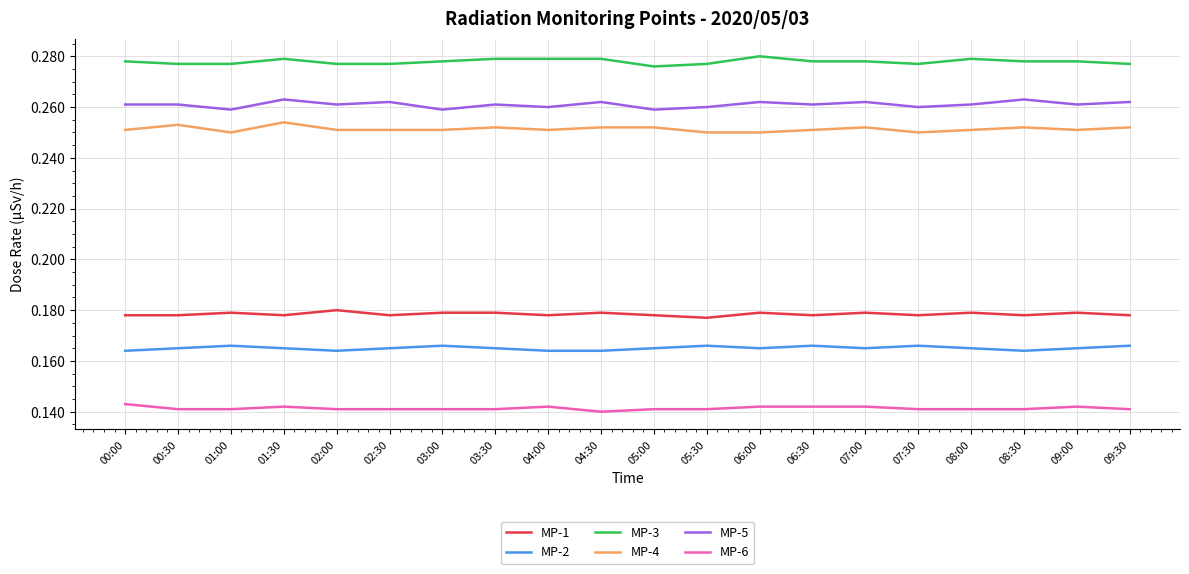

At how many categories does at least one series exceed 0?

20